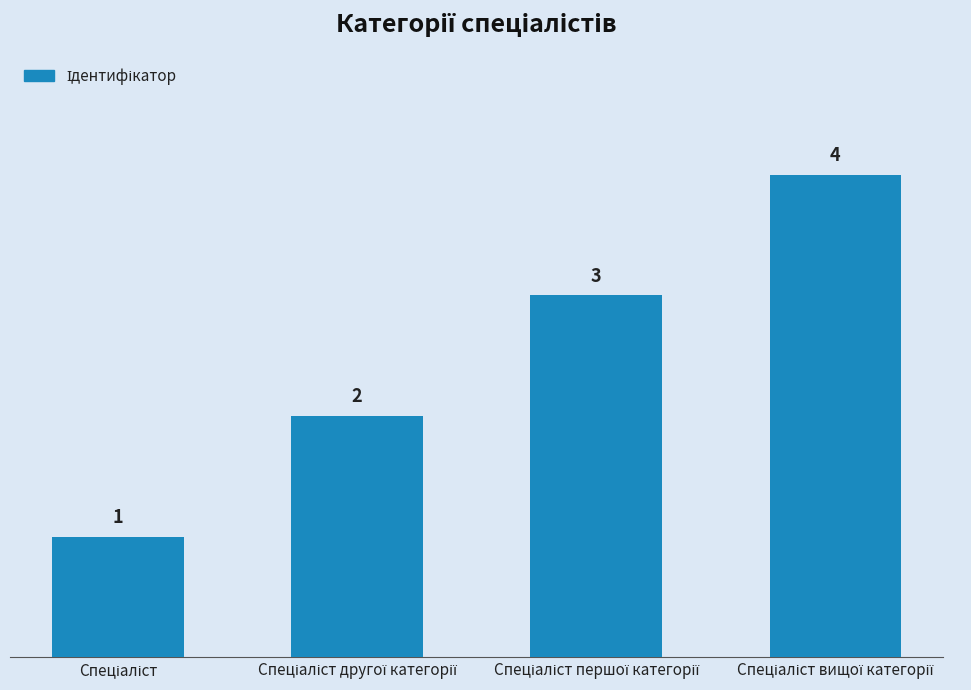

What is the value of the 2nd bar from the left?

2